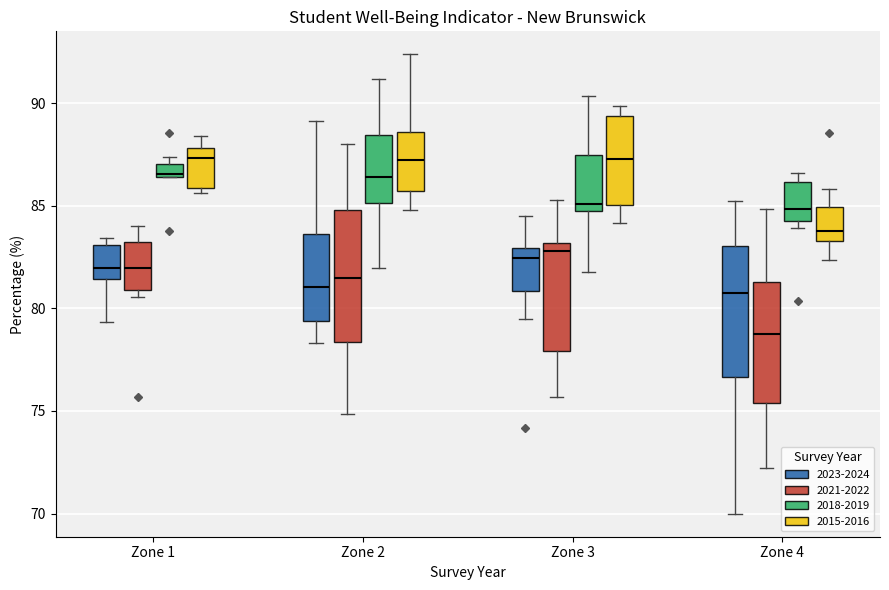

Which box's median line is the lowest?

Zone 4 (2021-2022)